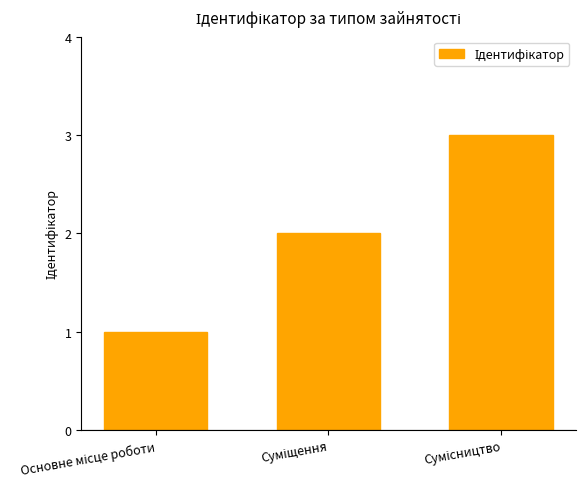

What is the average value?

2